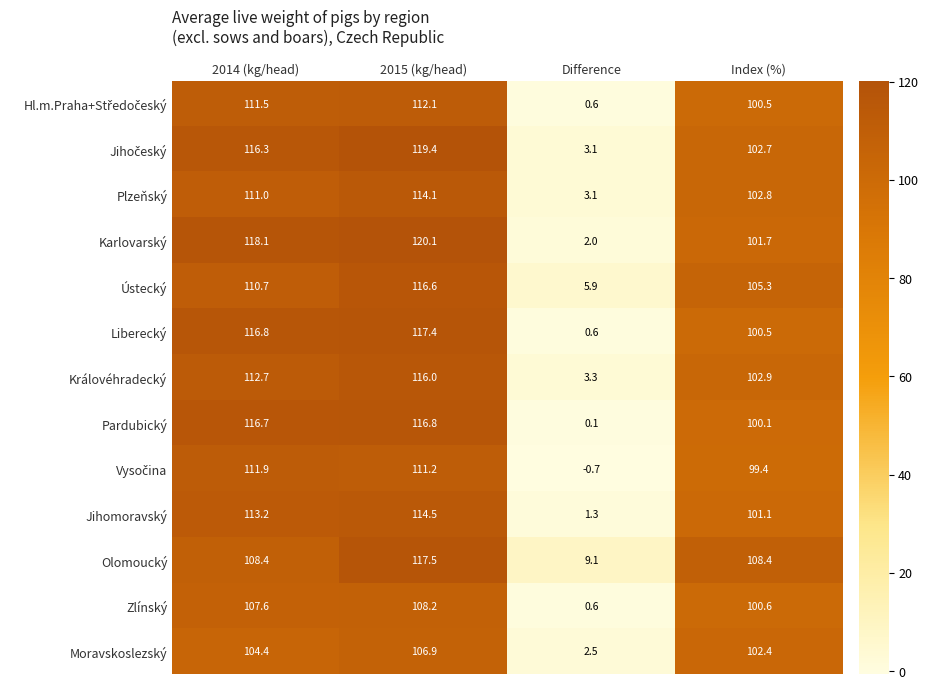

List the labels in order of Liberecký value, smallest first.

Difference, Index (%), 2014 (kg/head), 2015 (kg/head)